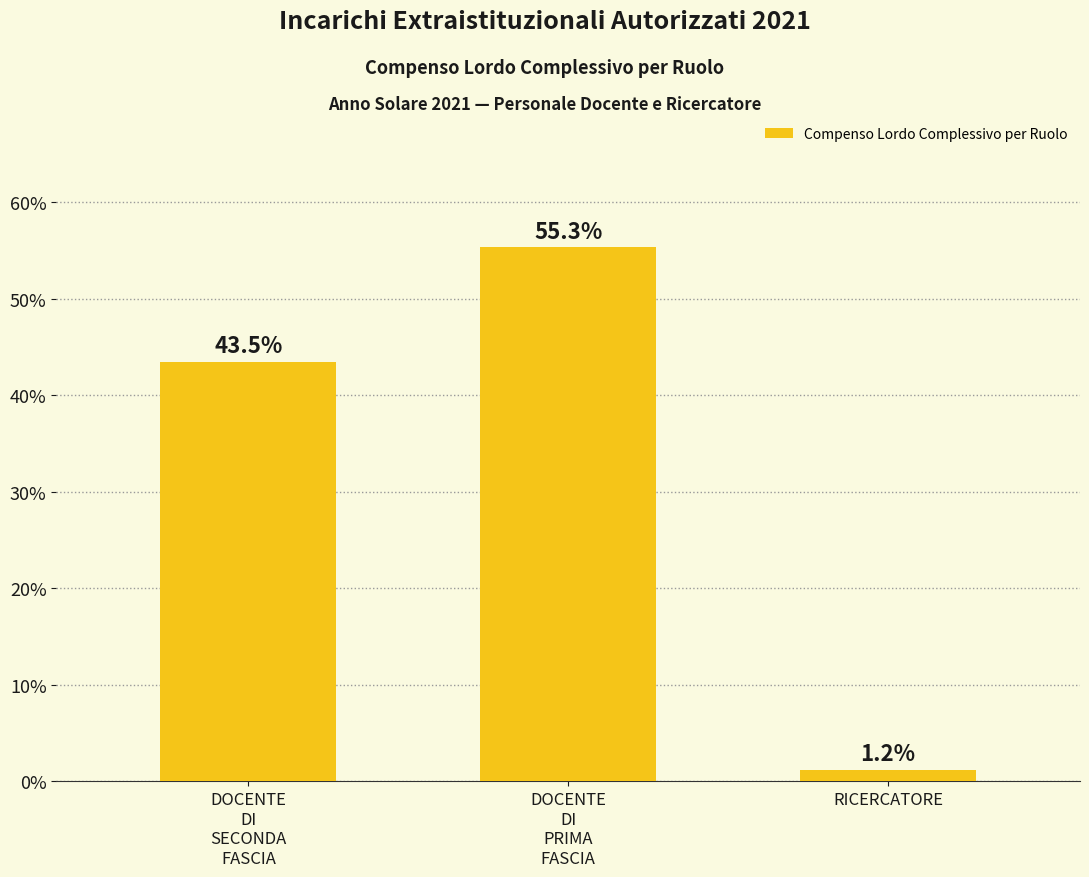

Reading left to right, extract all data points from this chart.

43.5	55.3	1.2